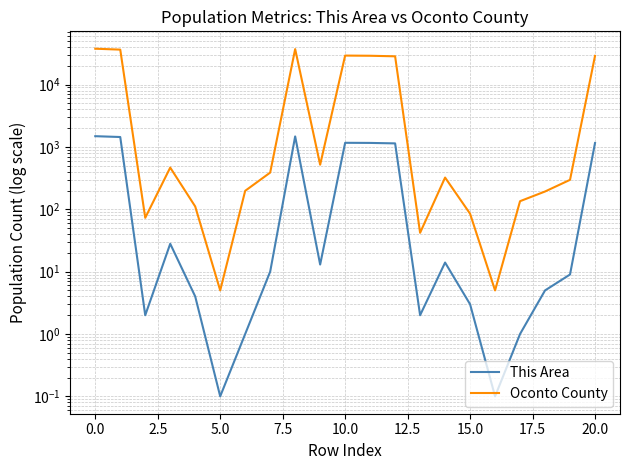

Which series has the largest range (max minus min)?

Oconto County